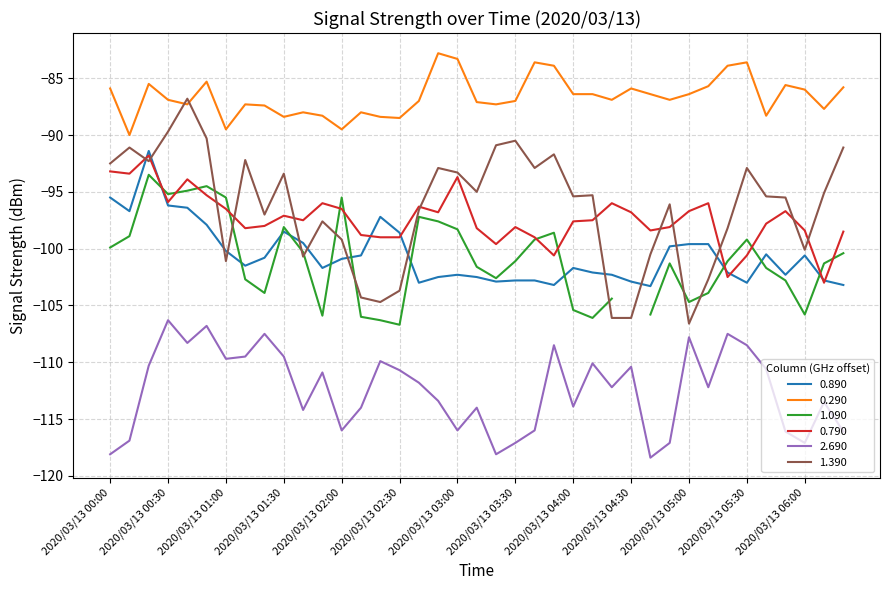

What position from the right is 2020/03/13 02:30?

24